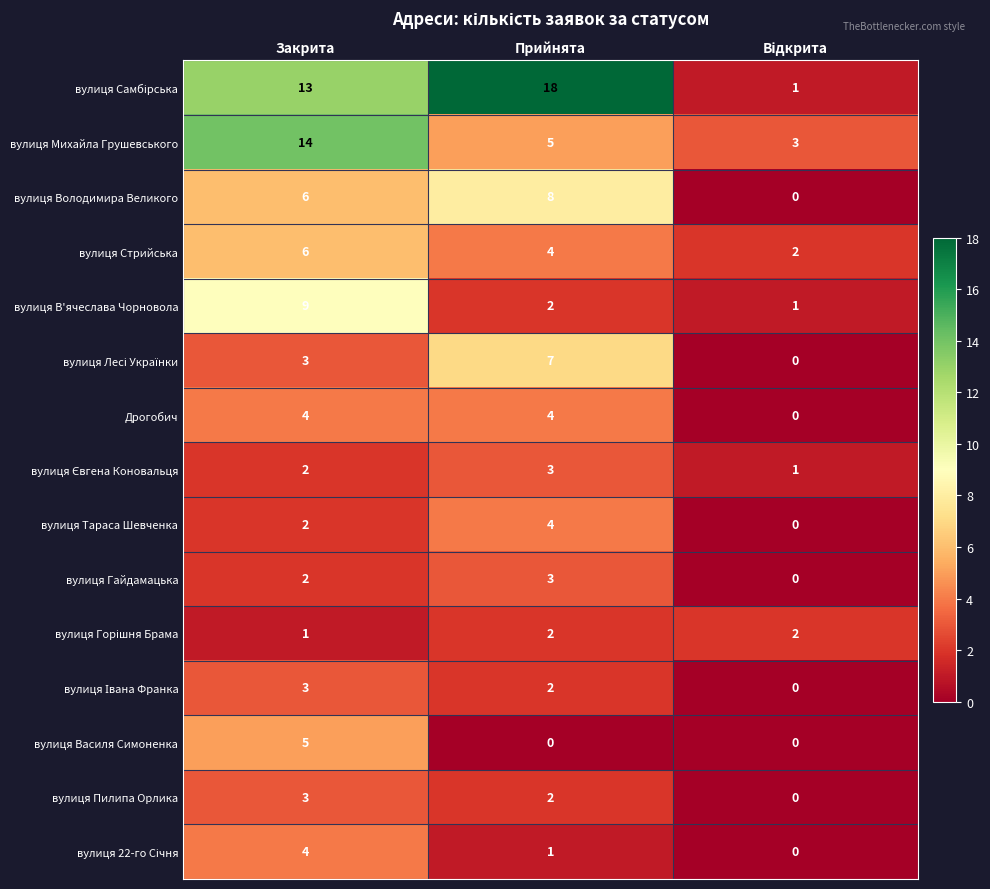

How many distinct data groups are displayed?

15